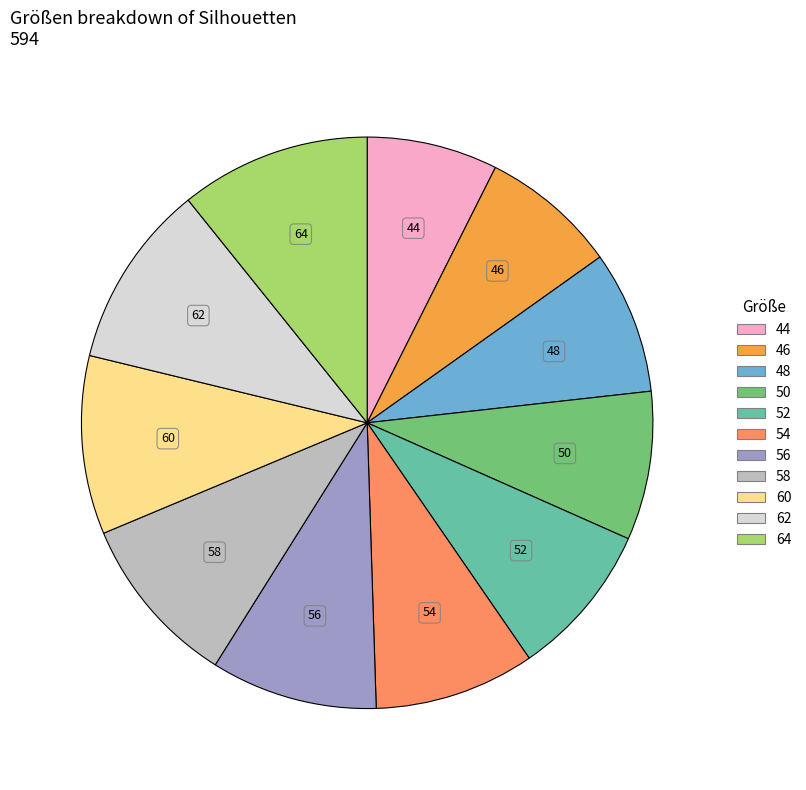

Combined, do 62 and 52 account for over 50%?

No